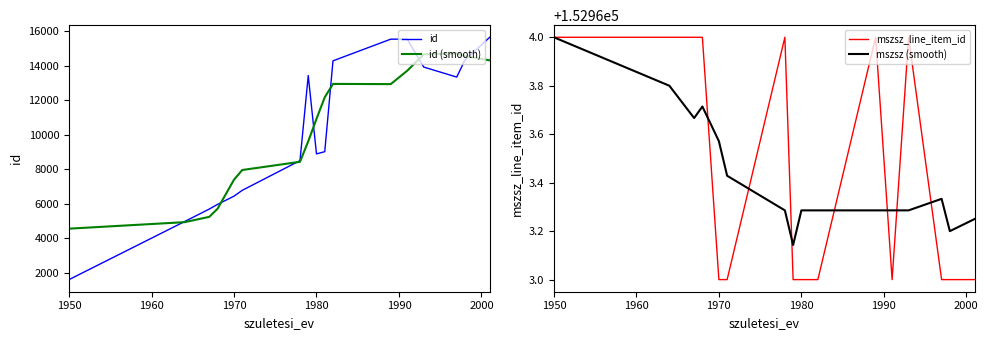

What is the value of the id point at the 10th from the left?

9016.0